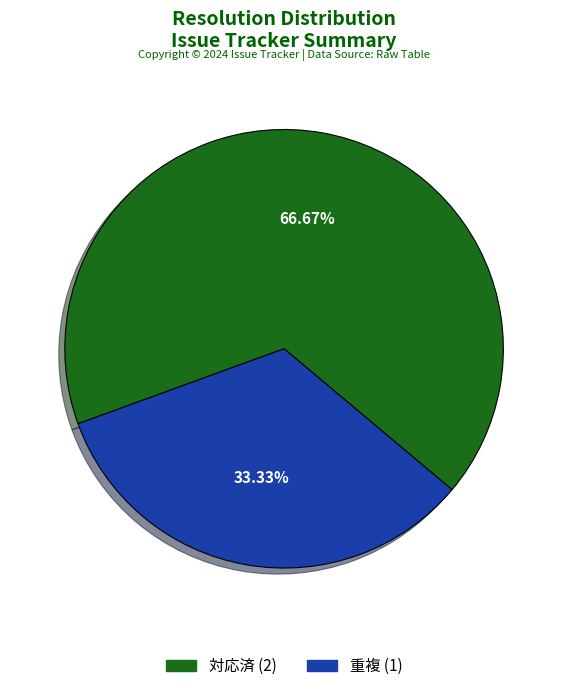

To the nearest percent, what is the average slice percentage?

50%